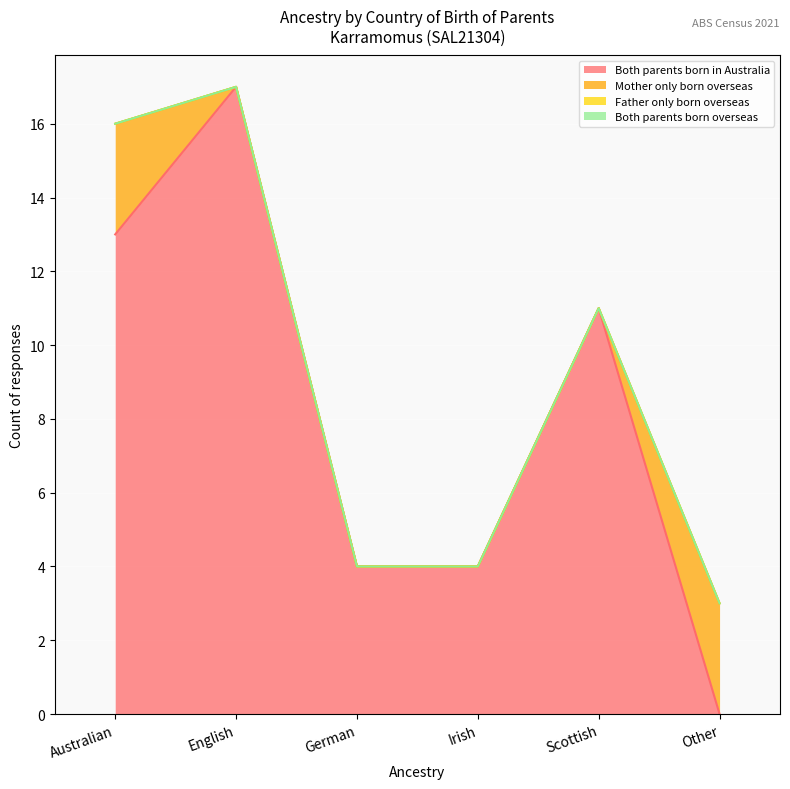

What are all the series names shown in the legend?

Both parents born in Australia, Mother only born overseas, Father only born overseas, Both parents born overseas